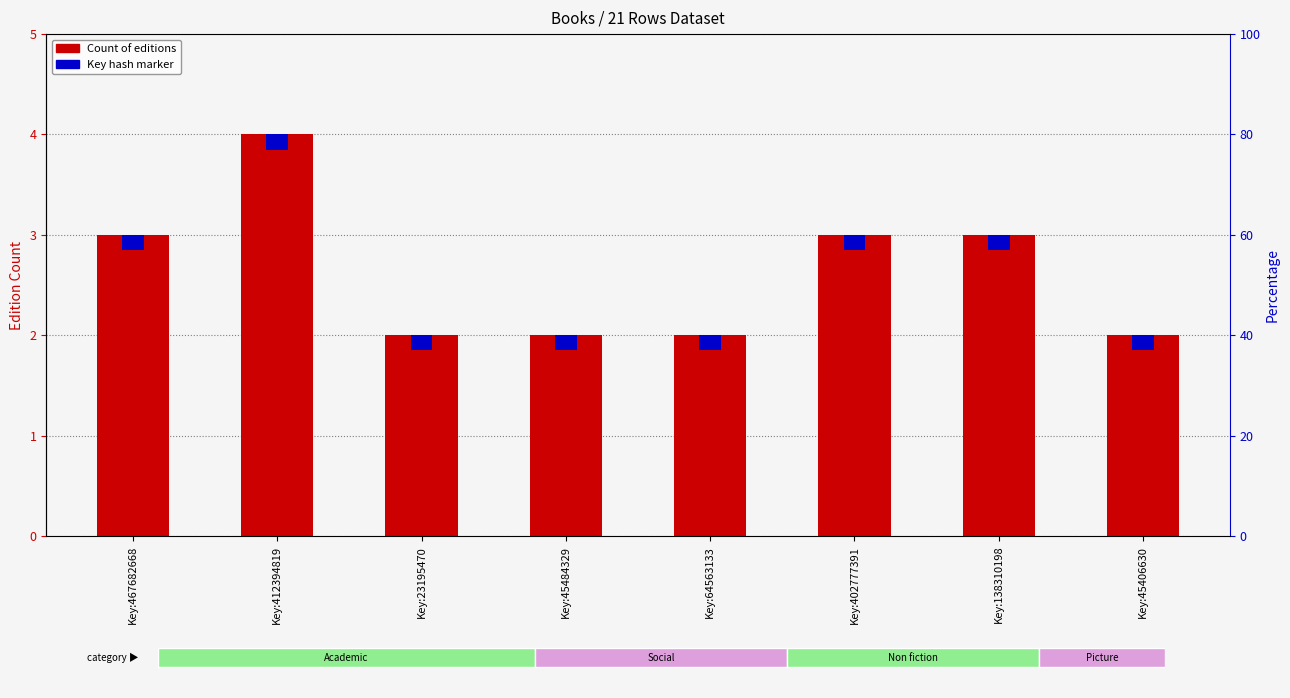

Reading left to right, list all the values displayed in this chart.

Key:467682668=3	Key:412394819=4	Key:23195470=2	Key:45484329=2	Key:64563133=2	Key:402777391=3	Key:138310198=3	Key:45406630=2